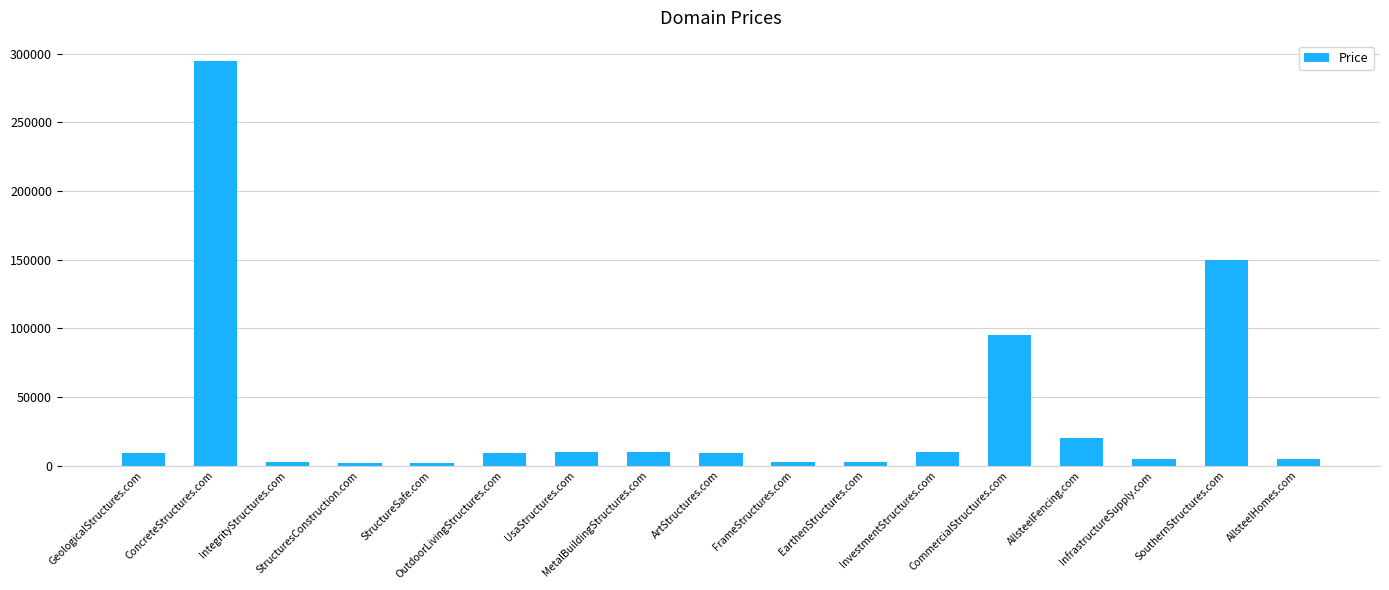

Are the bars grouped side by side (vs. stacked)?

No